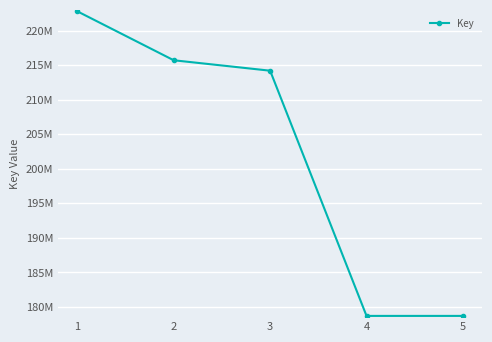

How many series are shown in this chart?

1